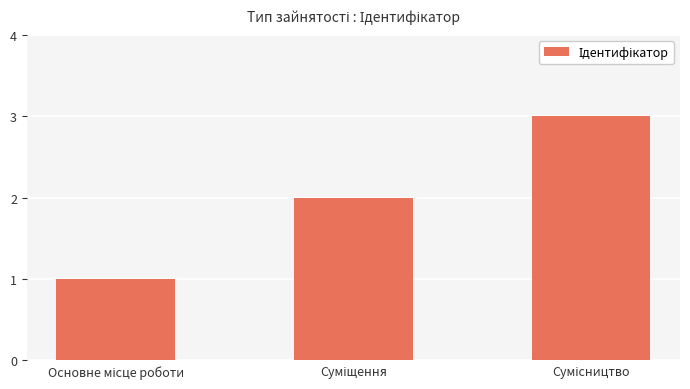

What is the sum of all values?

6